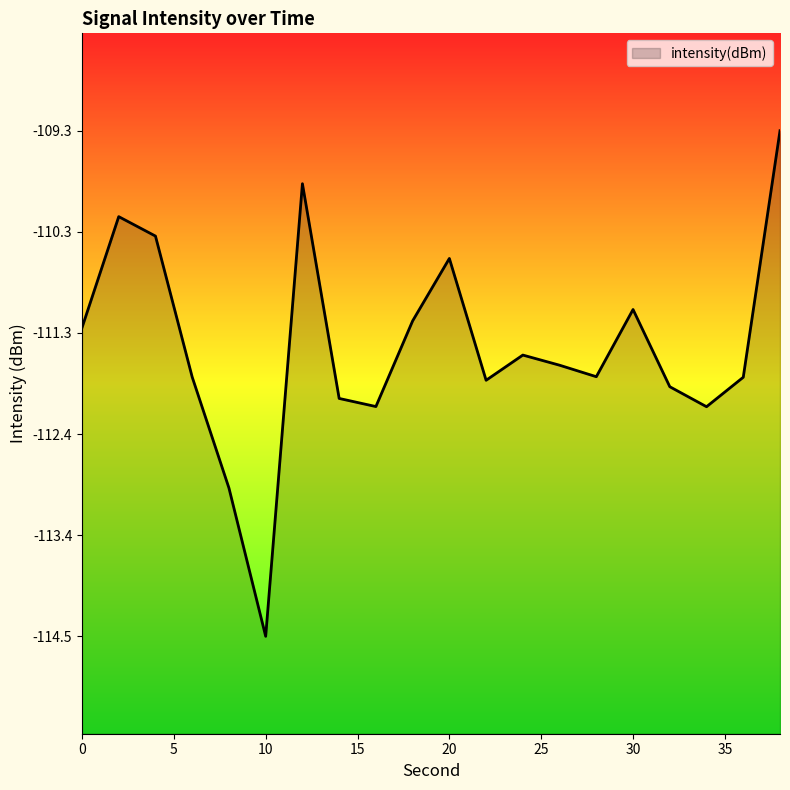

True or false: there are more than 2 points higher than both neighbors.

True